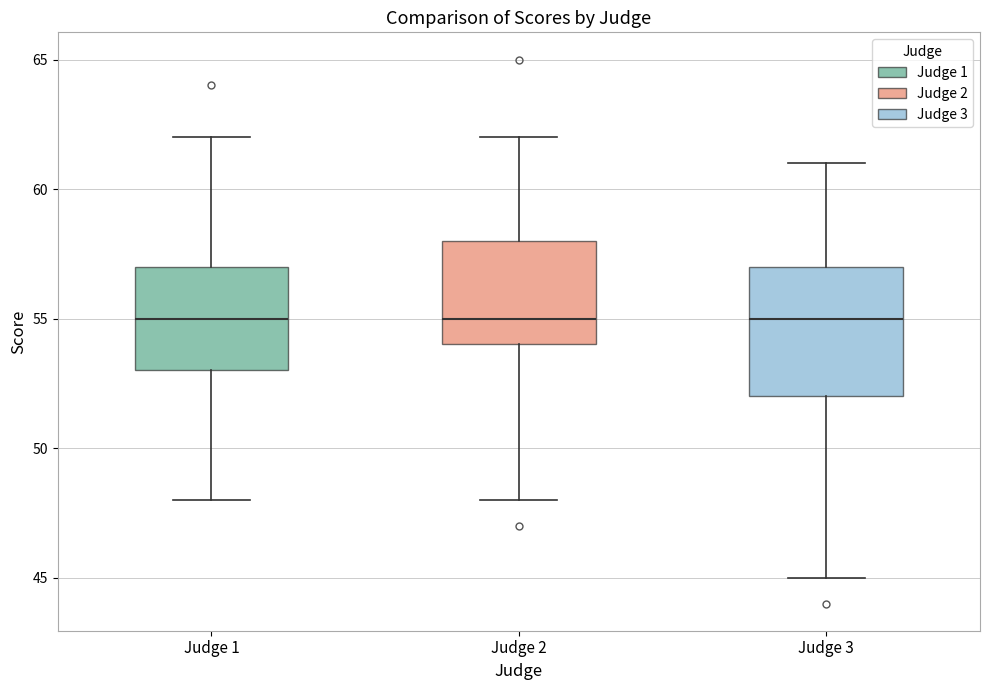

Comparing the boxes themselves (not the whiskers), which one is the tallest?

Judge 3